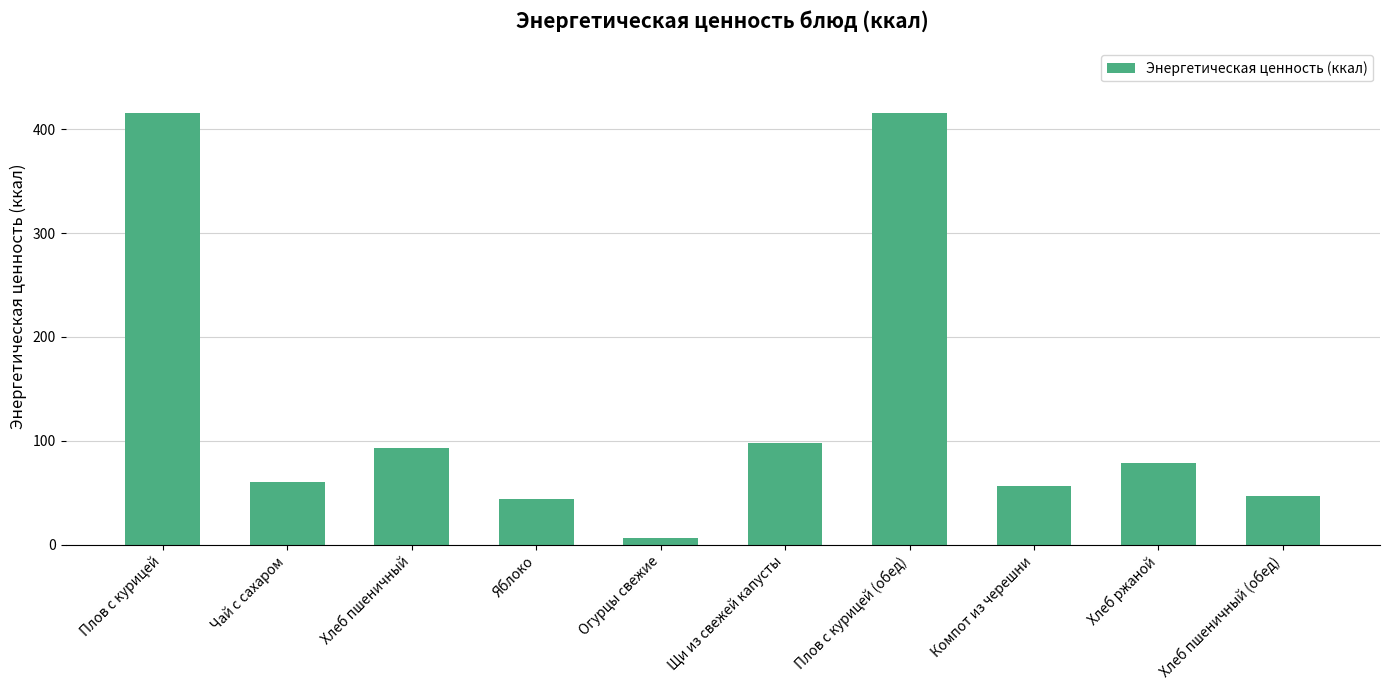

How many categories are shown in the chart?

10